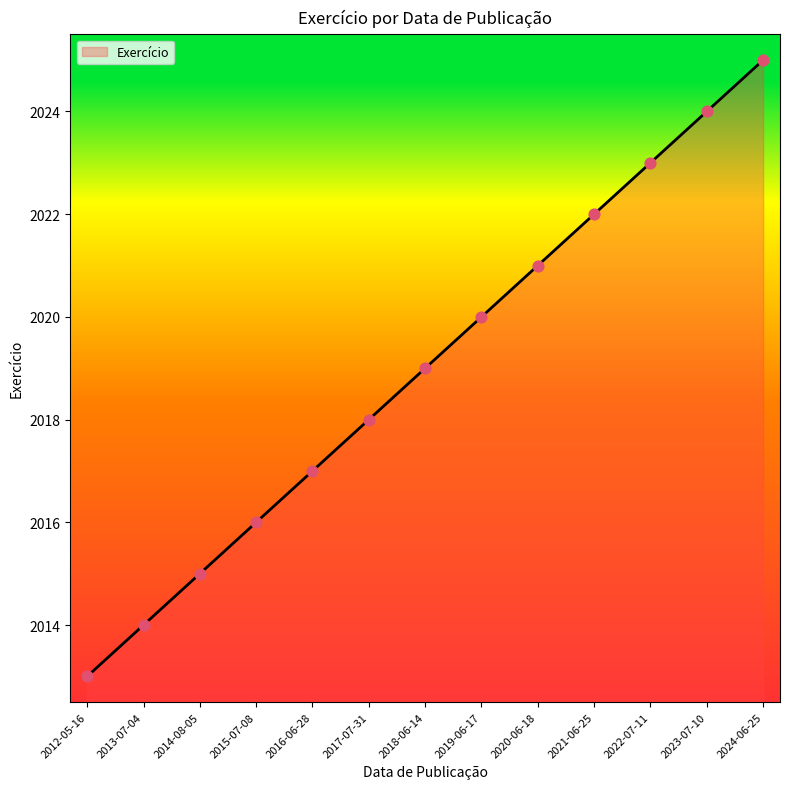

Between 2020-06-18 and 2021-06-25, which is larger?

2021-06-25